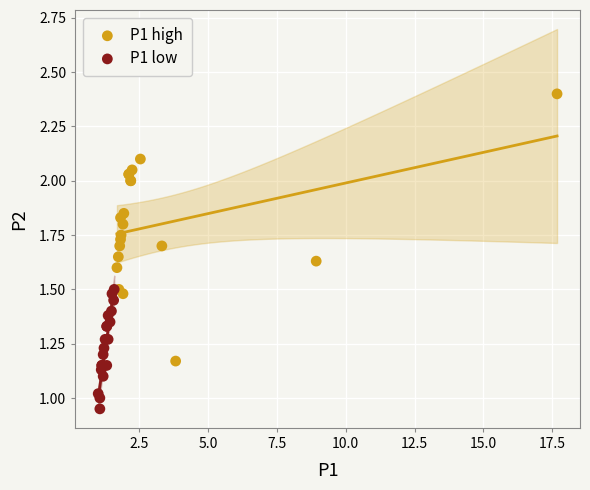

What are all the series names shown in the legend?

P1 high, P1 low